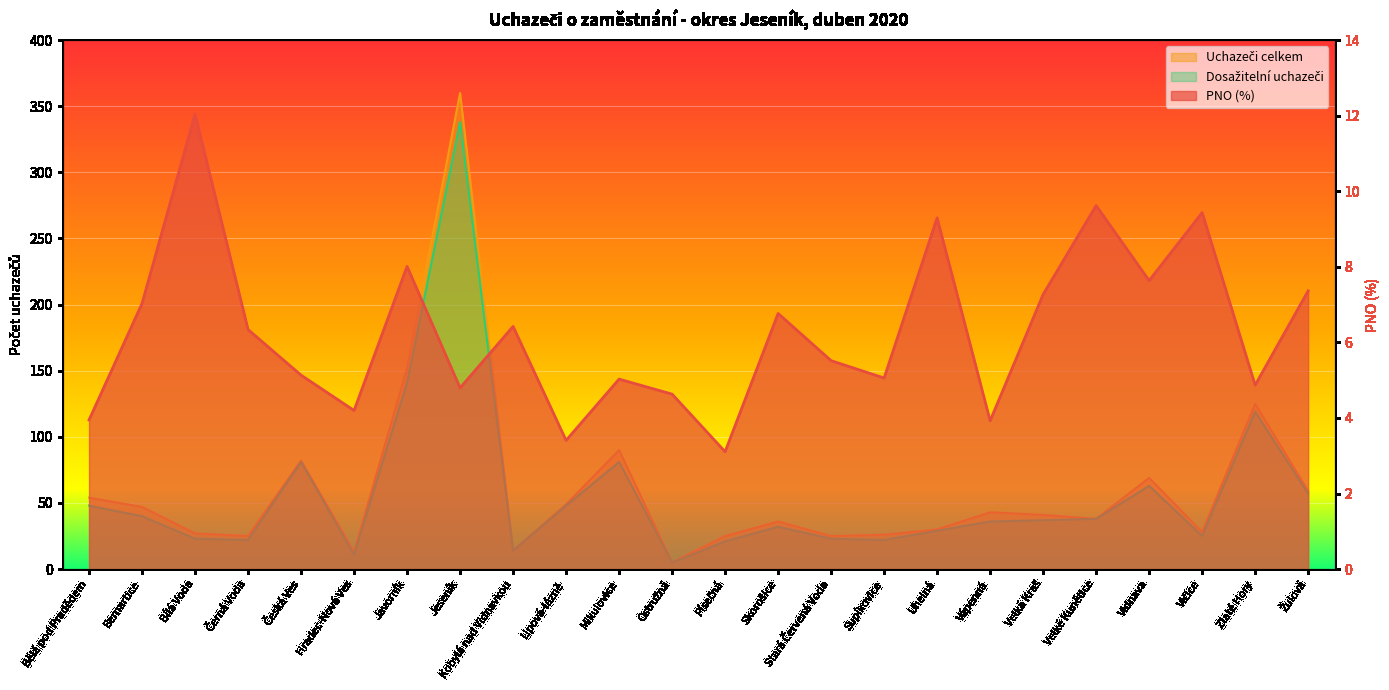

What is the label of the 14th point from the left?

Skorošice